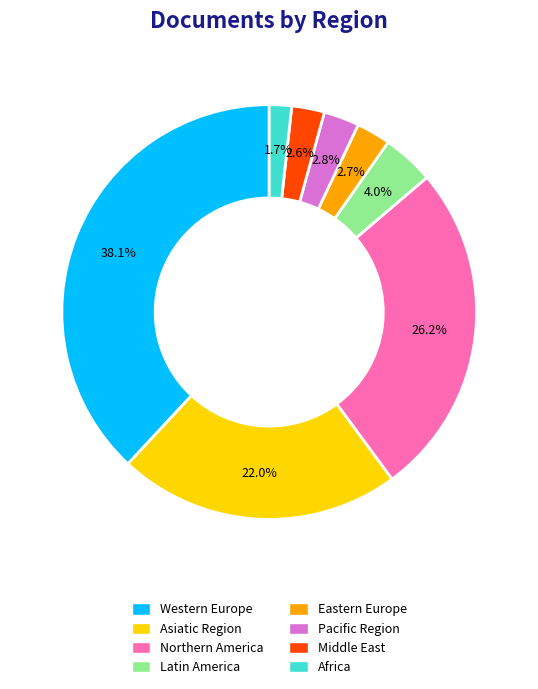

Is there any slice that represents more than half of the pie?

No